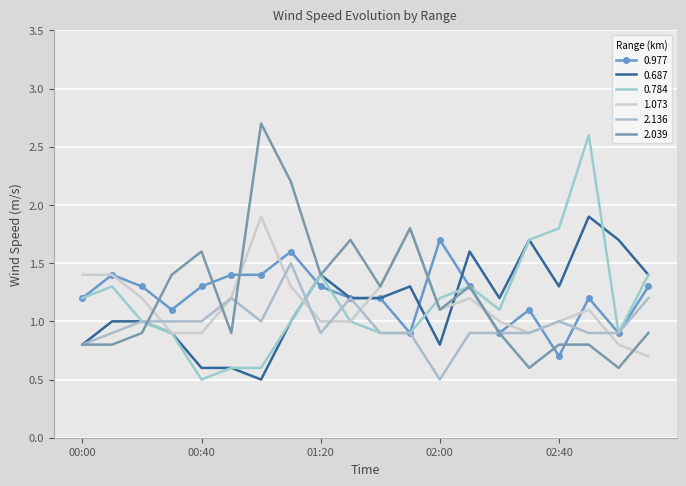

Where do 0.977 and 2.039 first cross each other?

00:20 and 00:30